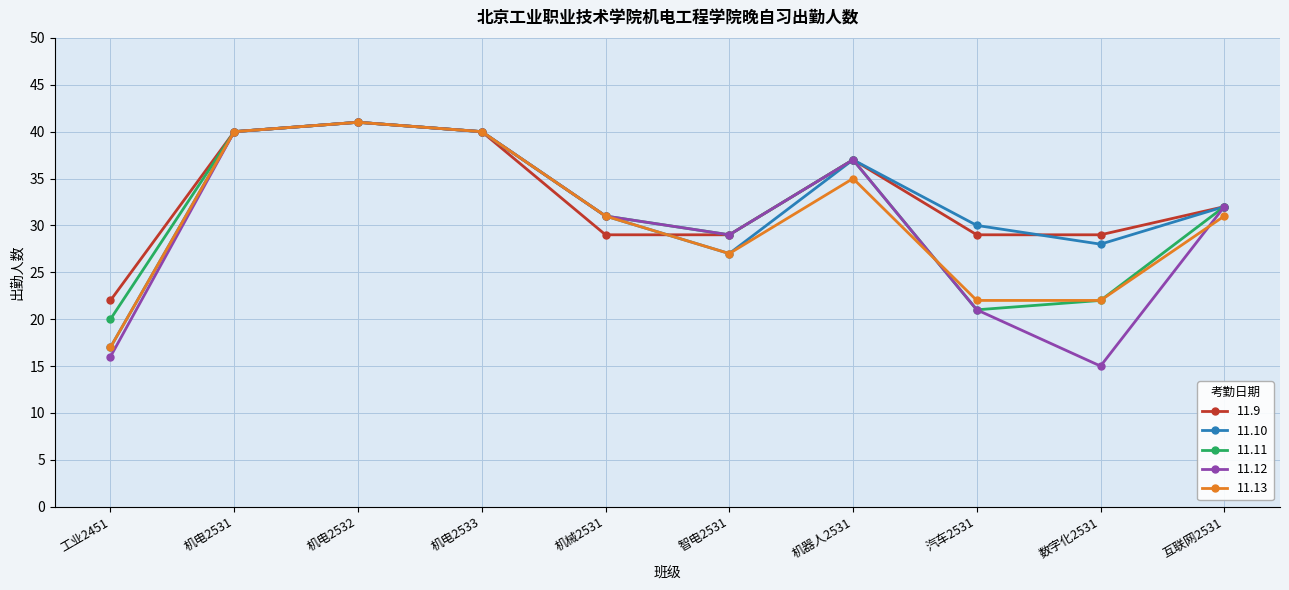

The 11.12 series shows 15 at 数字化2531. True or false?

True